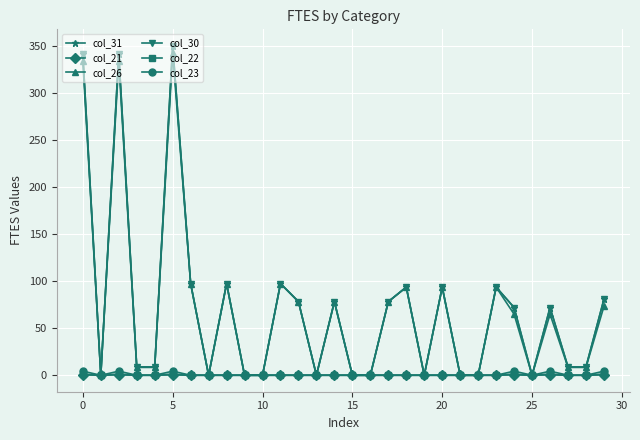

Reading left to right, what are all the values shown in this chart?

col_31: 341.1	0.0	341.1	8.8	8.8	349.9	97.3	0.0	97.3	0.0	0.0	97.3	78.2	0.0	78.2	0.0	0.0	78.2	93.6	0.0	93.6	0.0	0.0	93.6	72.0	0.0	72.0	8.8	8.8	80.8
col_21: 0.3	0.0	0.3	0.0	0.0	0.3	0.0	0.0	0.0	0.0	0.0	0.0	0.0	0.0	0.0	0.0	0.0	0.0	0.0	0.0	0.0	0.0	0.0	0.0	0.3	0.0	0.3	0.0	0.0	0.3
col_26: 333.9	0.0	333.9	8.3	8.3	342.3	97.3	0.0	97.3	0.0	0.0	97.3	78.2	0.0	78.2	0.0	0.0	78.2	93.6	0.0	93.6	0.0	0.0	93.6	64.8	0.0	64.8	8.3	8.3	73.2
col_30: 341.1	0.0	341.1	8.8	8.8	349.9	97.3	0.0	97.3	0.0	0.0	97.3	78.2	0.0	78.2	0.0	0.0	78.2	93.6	0.0	93.6	0.0	0.0	93.6	72.0	0.0	72.0	8.8	8.8	80.8
col_22: 1.3	0.0	1.3	0.0	0.0	1.3	0.0	0.0	0.0	0.0	0.0	0.0	0.0	0.0	0.0	0.0	0.0	0.0	0.0	0.0	0.0	0.0	0.0	0.0	1.3	0.0	1.3	0.0	0.0	1.3
col_23: 4.3	0.0	4.3	0.0	0.0	4.3	0.0	0.0	0.0	0.0	0.0	0.0	0.0	0.0	0.0	0.0	0.0	0.0	0.0	0.0	0.0	0.0	0.0	0.0	4.3	0.0	4.3	0.0	0.0	4.3